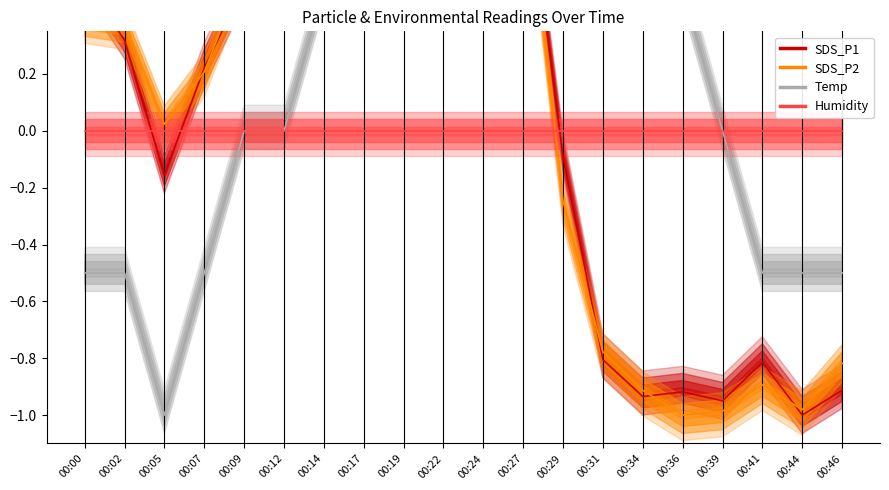

At how many categories does at least one series exceed 0?

17